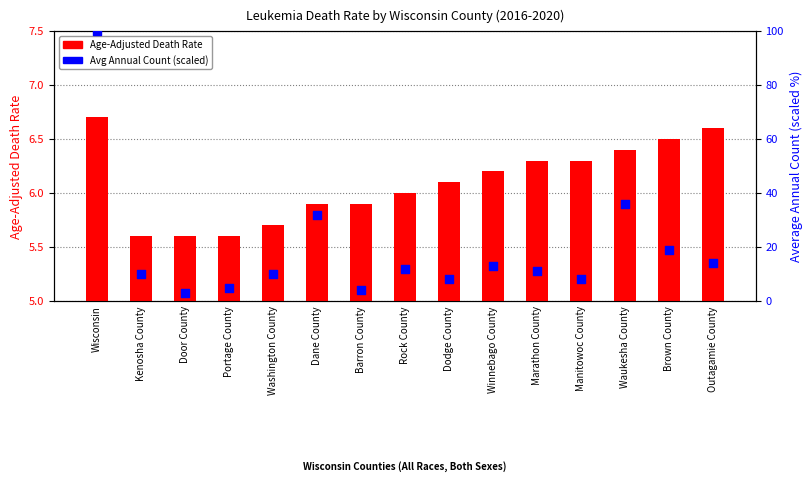

At which category is the sum across all series the highest?

Wisconsin